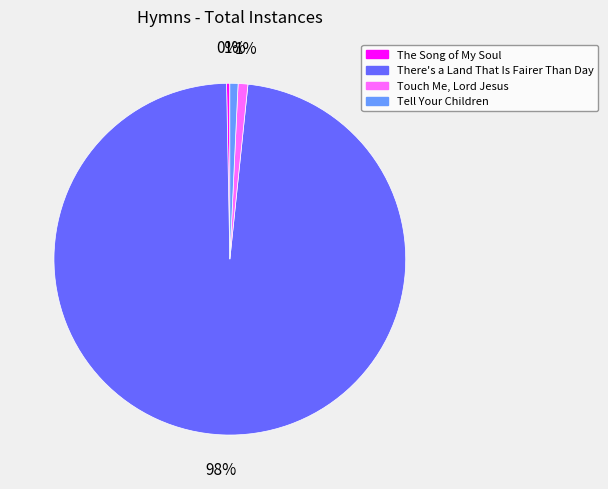

What is the largest slice in the pie chart?

There's a Land That Is Fairer Than Day